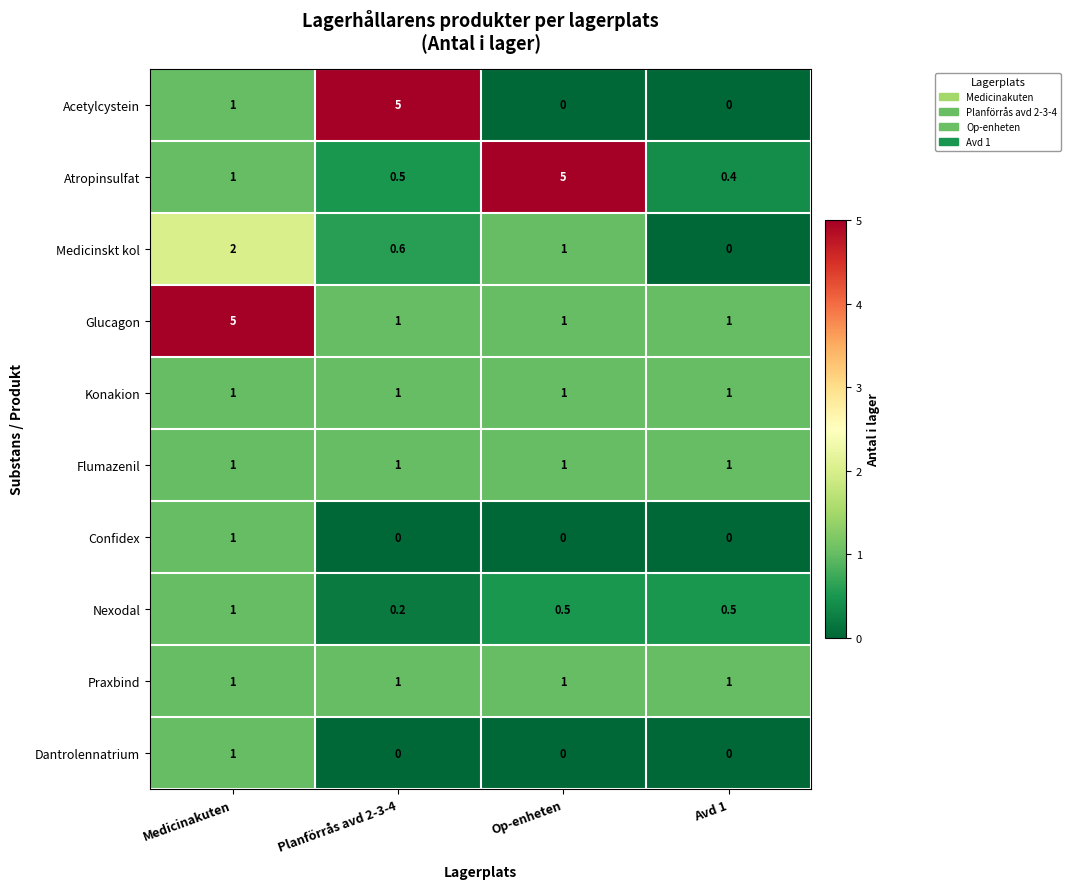

What is the difference between the highest and lowest values at Avd 1?

1.0